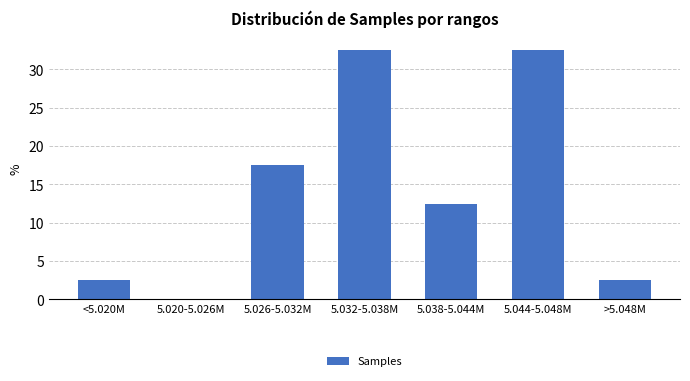

Reading right to left, transcribe all the data shown in this chart.

>5.048M=2.5	5.044-5.048M=32.5	5.038-5.044M=12.5	5.032-5.038M=32.5	5.026-5.032M=17.5	5.020-5.026M=0.0	<5.020M=2.5